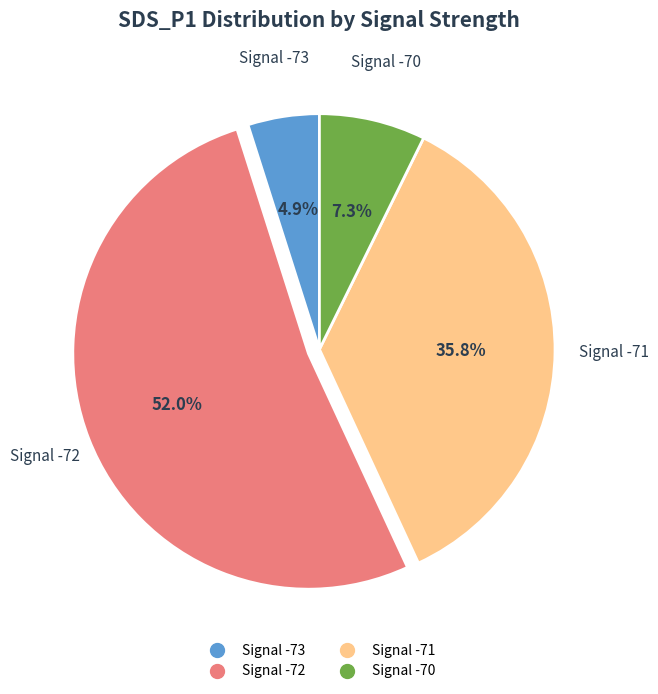

To the nearest percent, what is the average slice percentage?

25%